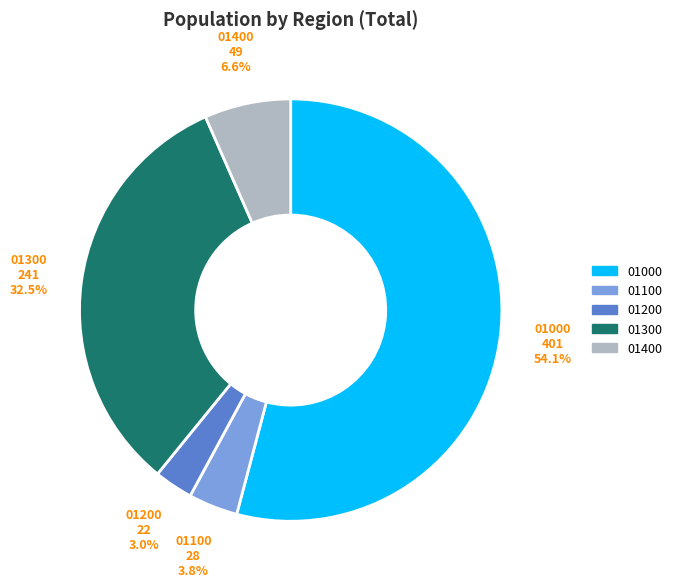

Does any single category account for the majority?

Yes